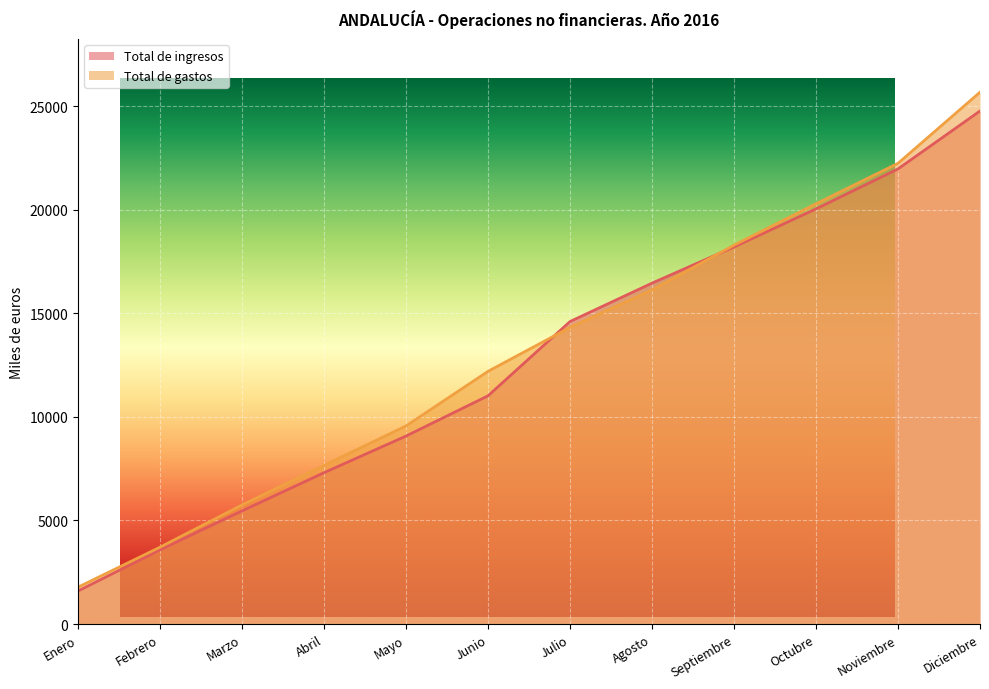

What is the sum of the Total de ingresos values at Febrero and Enero?

5176